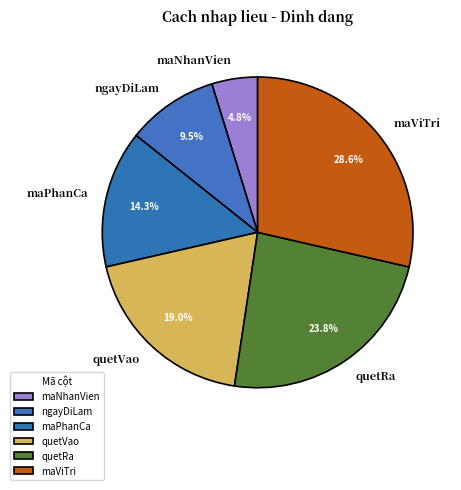

To the nearest percent, what is the difference between the largest and smallest slice percentages?

24%